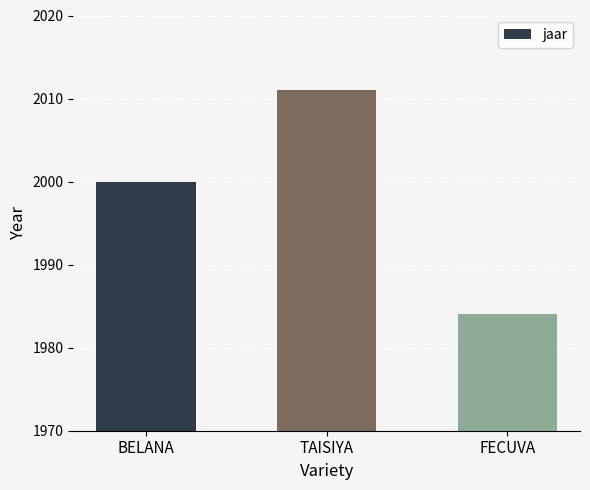

What is the difference between the values at FECUVA and BELANA?

16